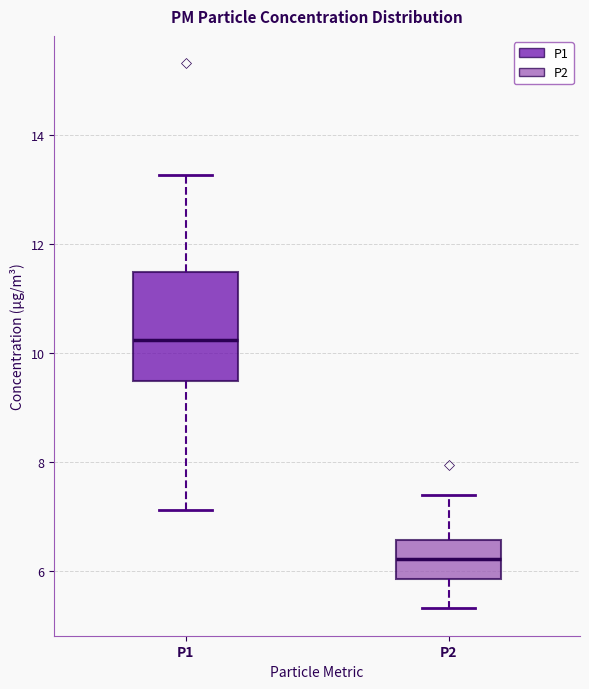

Which box has the highest median line?

P1